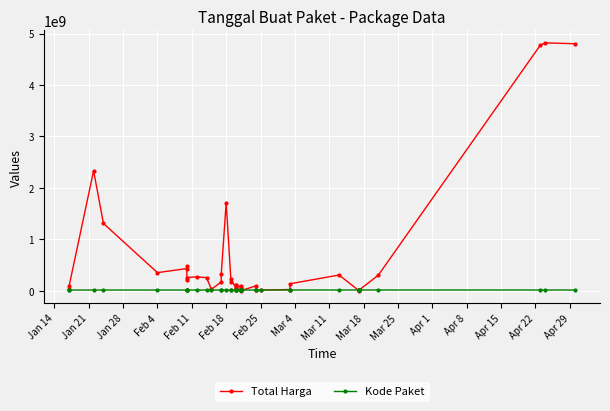

True or false: Kode Paket has a value of 20561415 at Feb 4.

False